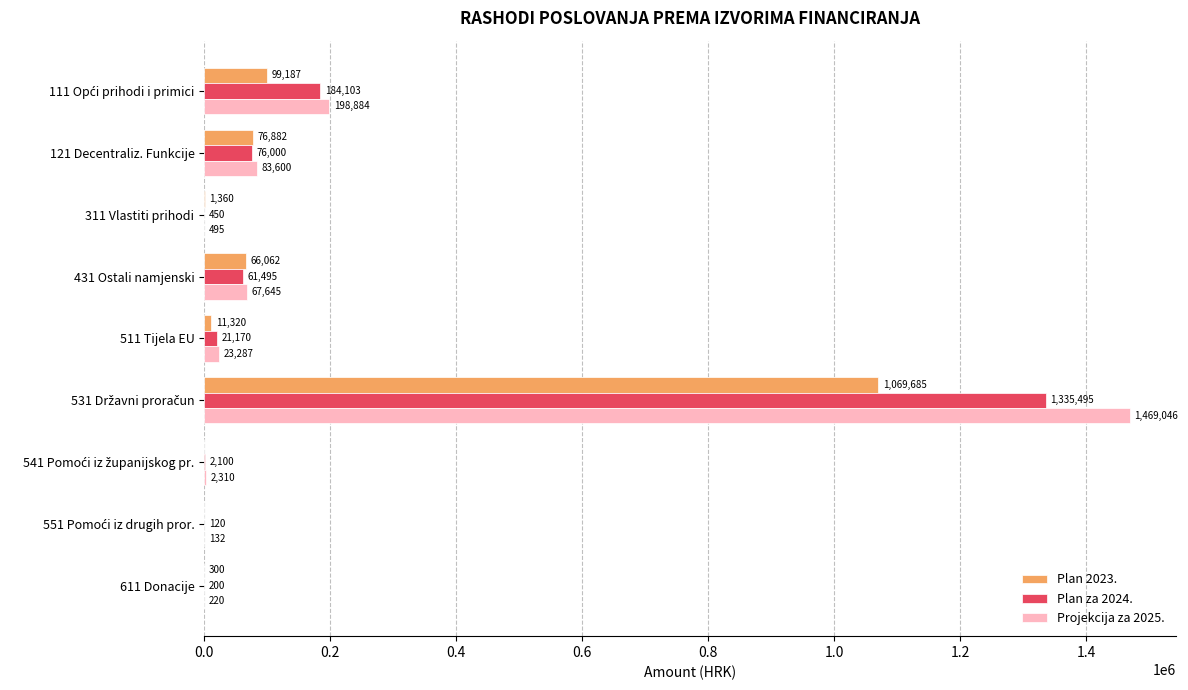

Which series has the largest range (max minus min)?

Projekcija za 2025.